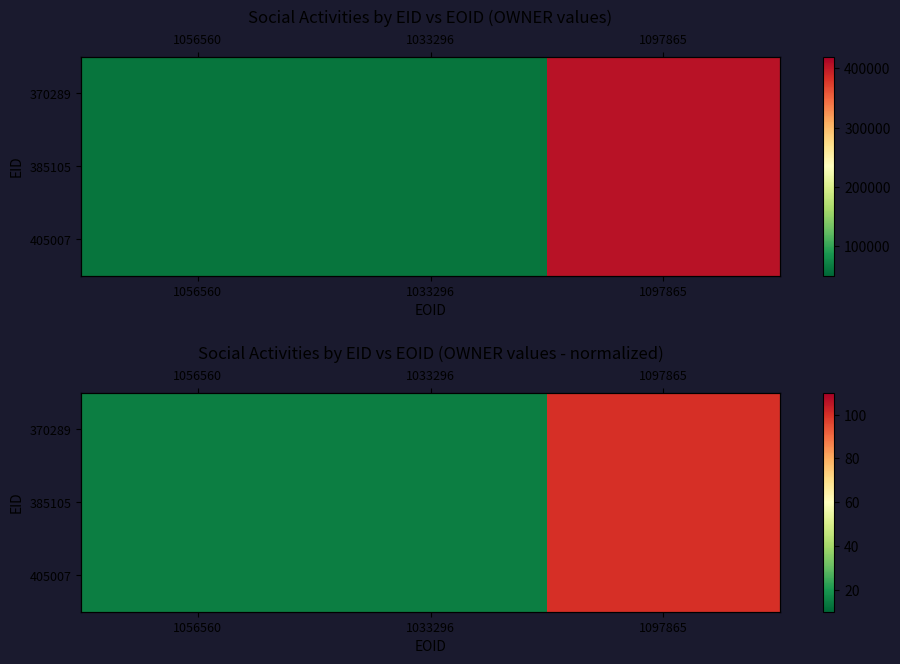

Rank the categories by 385105 value from highest to lowest.

1097865, 1056560, 1033296